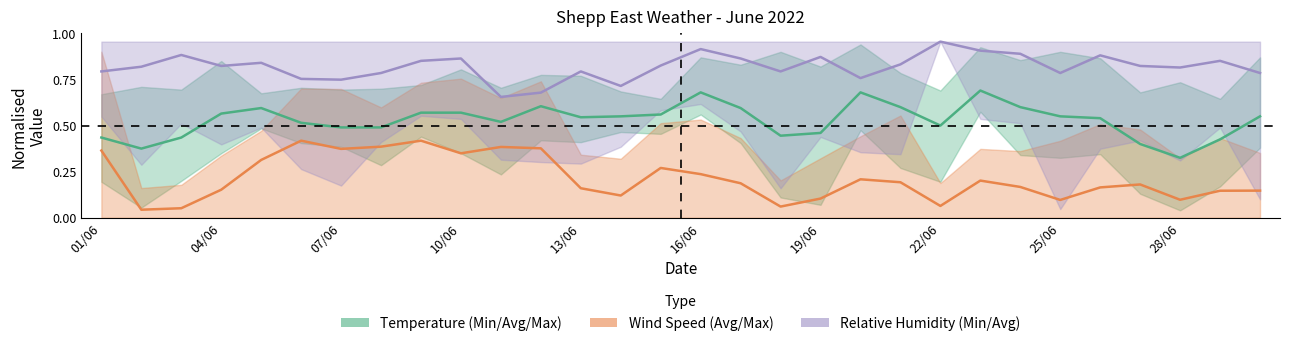

Which series has the widest spread of values?

Wind Speed (AVG)